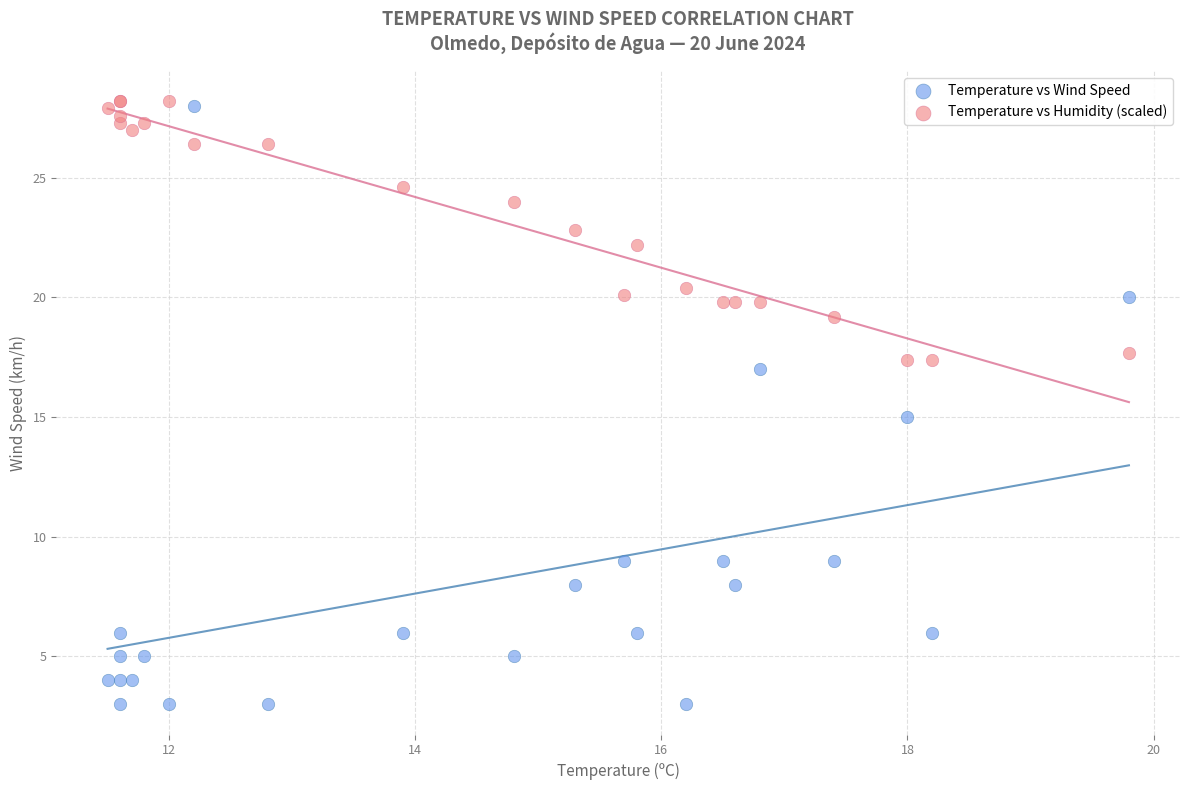

Which series contains the lowest Y value?

Temperature vs Wind Speed